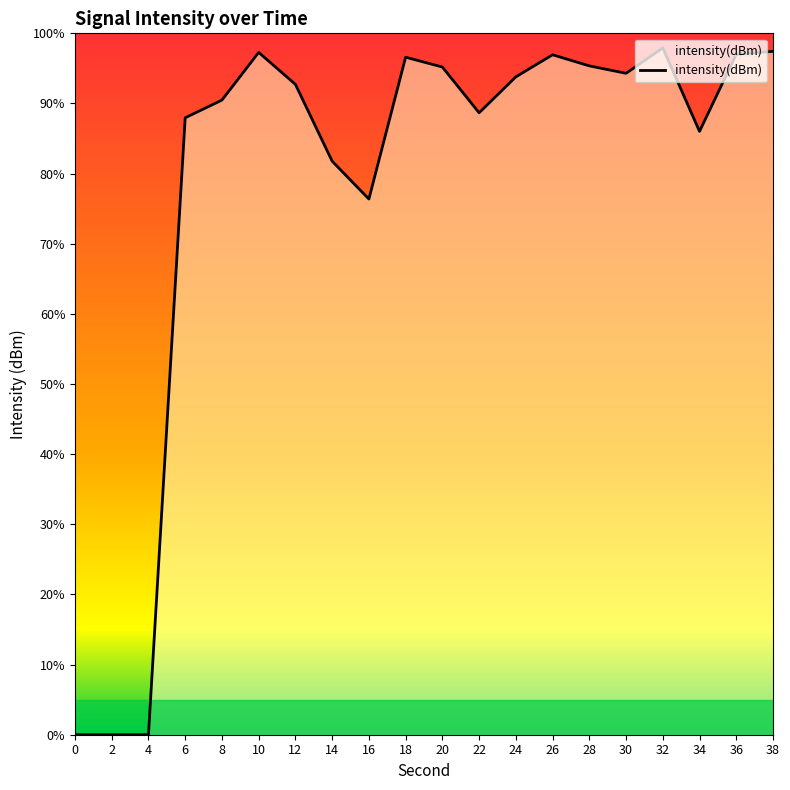

Does the chart display data point markers on the line(s)?

No